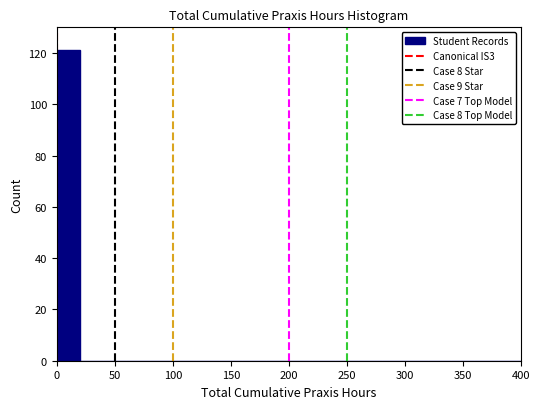

Over which range of the x-axis is the bar tallest?

0 to 20